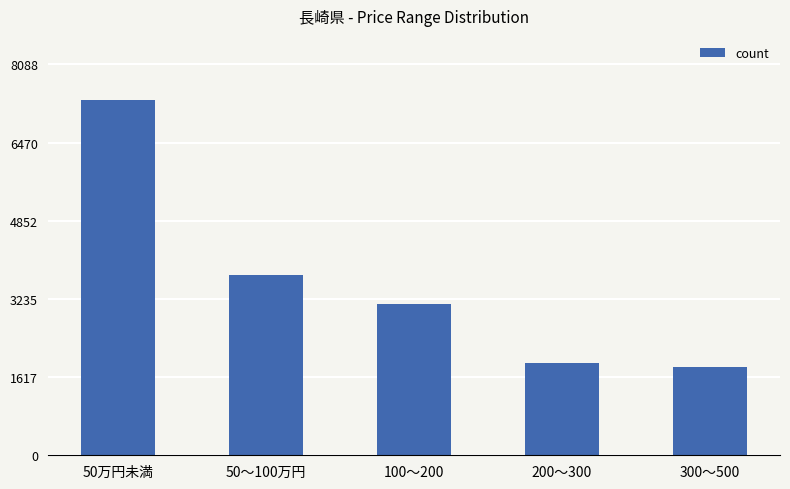

How many values are below 3124?

2